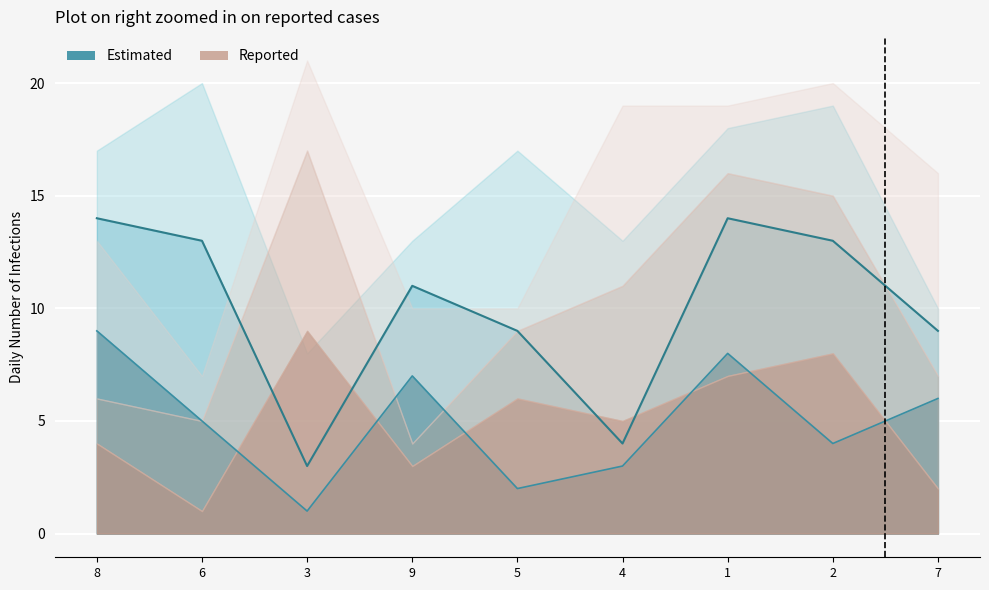

What is the label of the 4th point from the right?

4